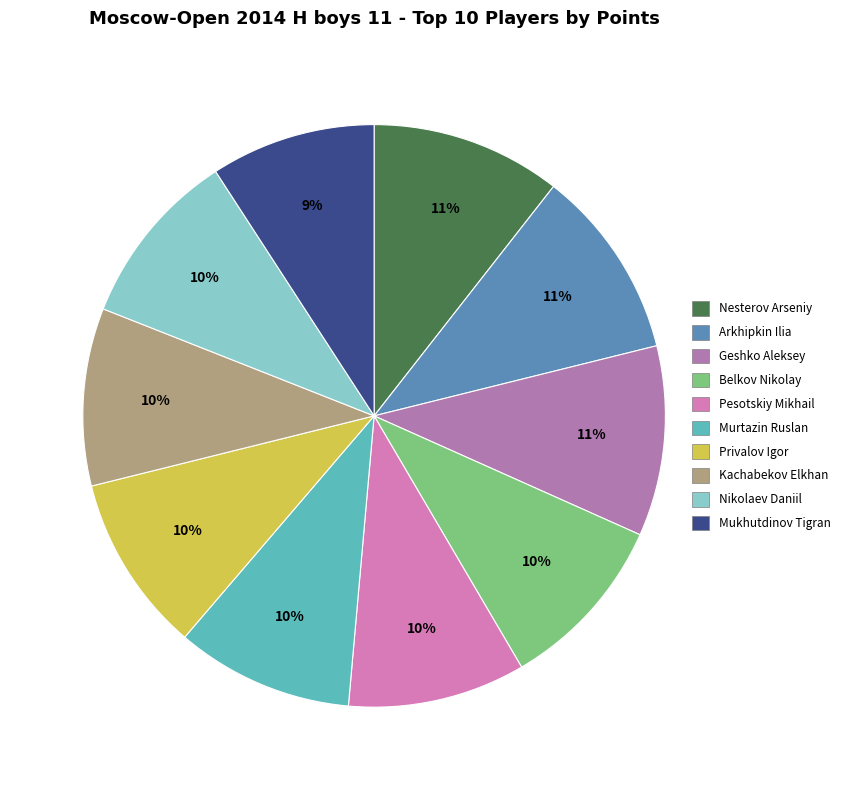

To the nearest percent, what is the difference between the Pesotskiy Mikhail and Nesterov Arseniy slice percentages?

1%